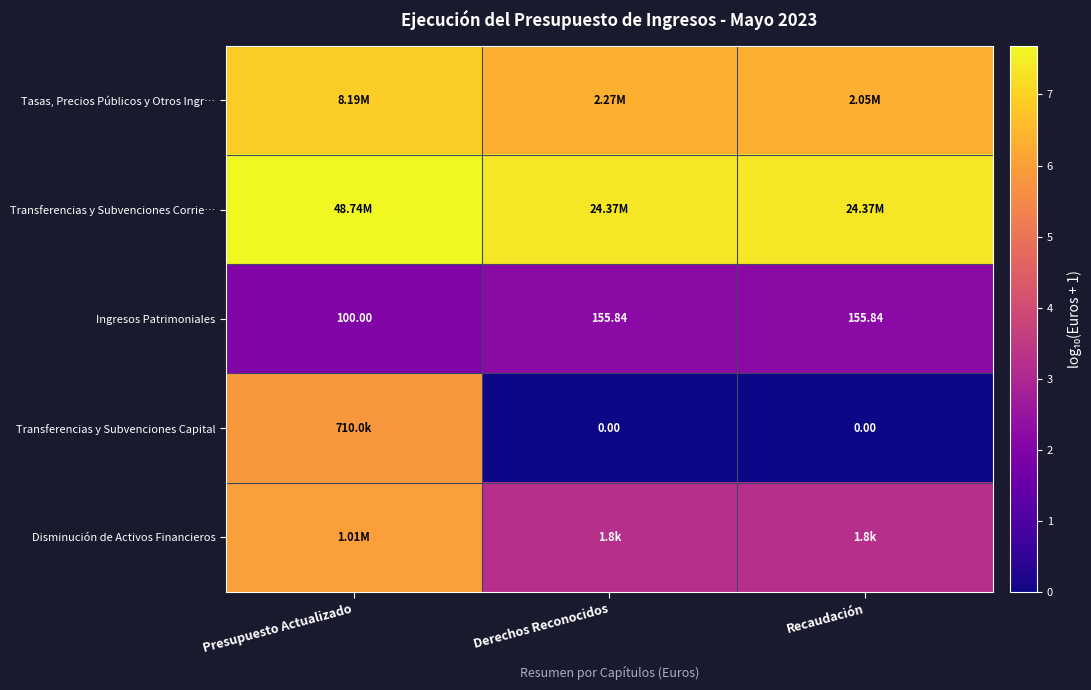

At which label does Ingresos Patrimoniales first exceed 155?

Derechos Reconocidos